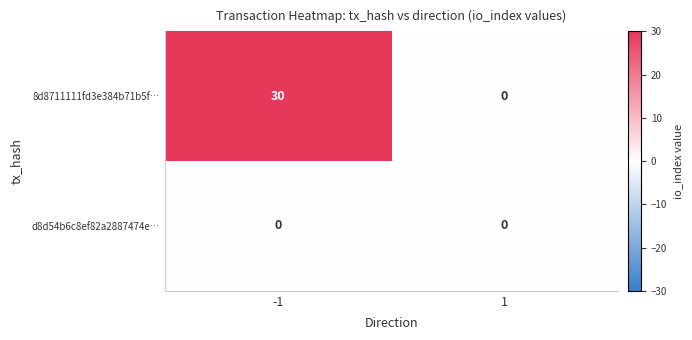

Reading left to right, list all the values displayed in this chart.

8d8711111fd3e384b71b5f…: -1=30	1=0
d8d54b6c8ef82a2887474e…: -1=0	1=0